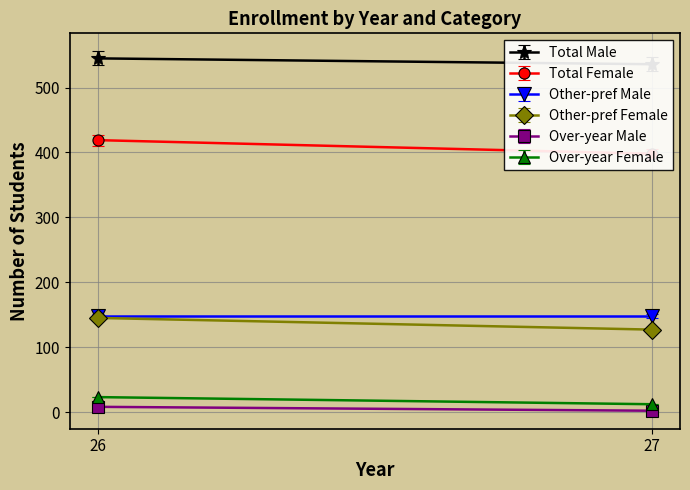

The value of Total Female at 27 is 609. True or false?

False